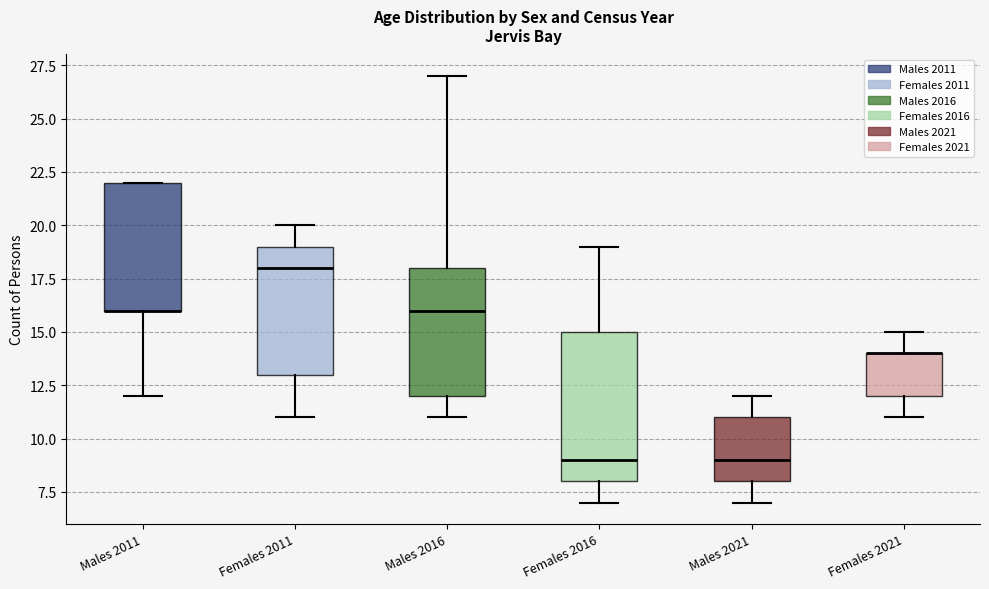

Reading left to right, transcribe this box plot: for each box, give where its median line is, the range the box spans, and where its two whiskers end, as read against the y-axis. The values are not printed on the chart, so give them approximately, as read against the axis.

Males 2011: median 16 (drawn on the box's lower edge), box 16 to 22, whiskers 12 to 22
Females 2011: median 18, box 13 to 19, whiskers 11 to 20
Males 2016: median 16, box 12 to 18, whiskers 11 to 27
Females 2016: median 9, box 8 to 15, whiskers 7 to 19
Males 2021: median 9, box 8 to 11, whiskers 7 to 12
Females 2021: median 14 (drawn on the box's upper edge), box 12 to 14, whiskers 11 to 15